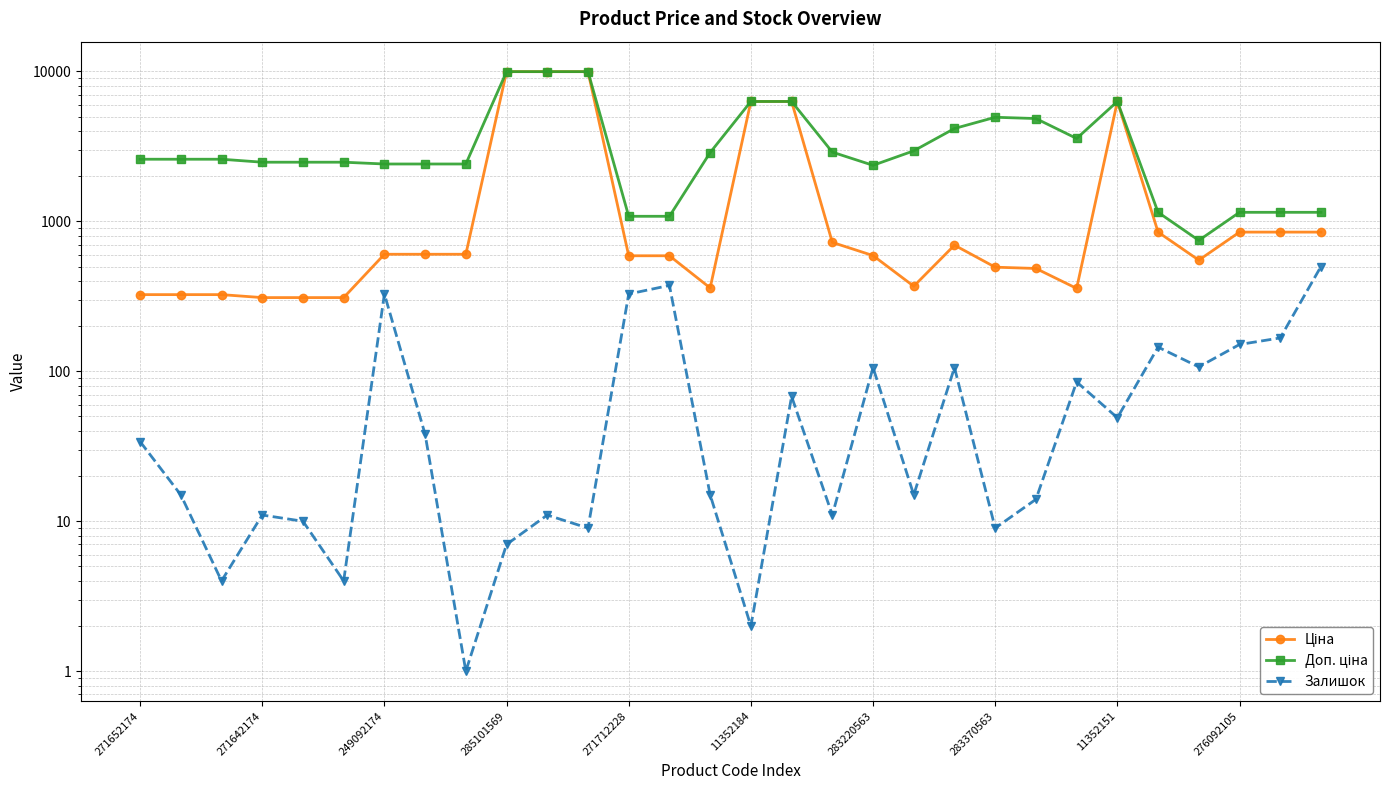

At which category is the sum across all series the highest?

10